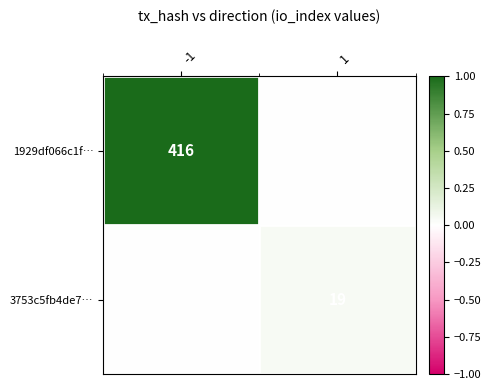

The 3753c5fb4de7… series shows 13 at 1. True or false?

False